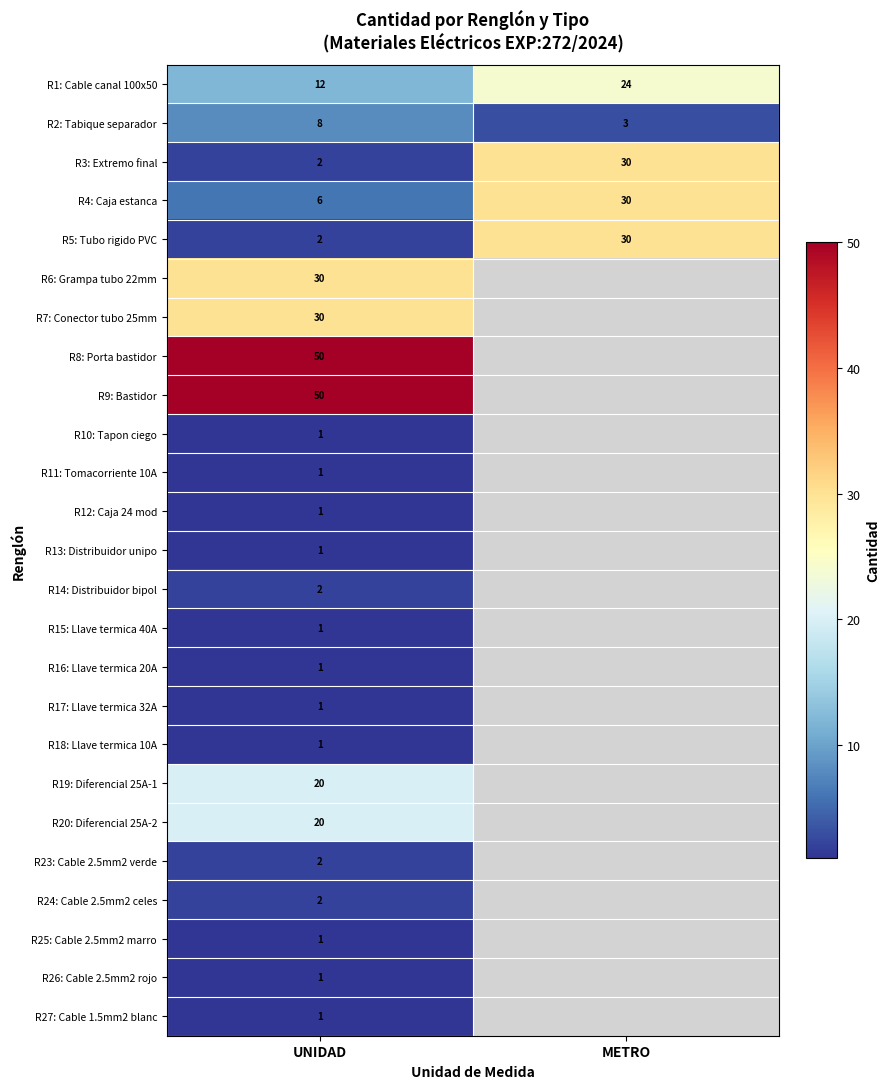

Is it true that R15: Llave termica 40A equals 0 at UNIDAD?

False